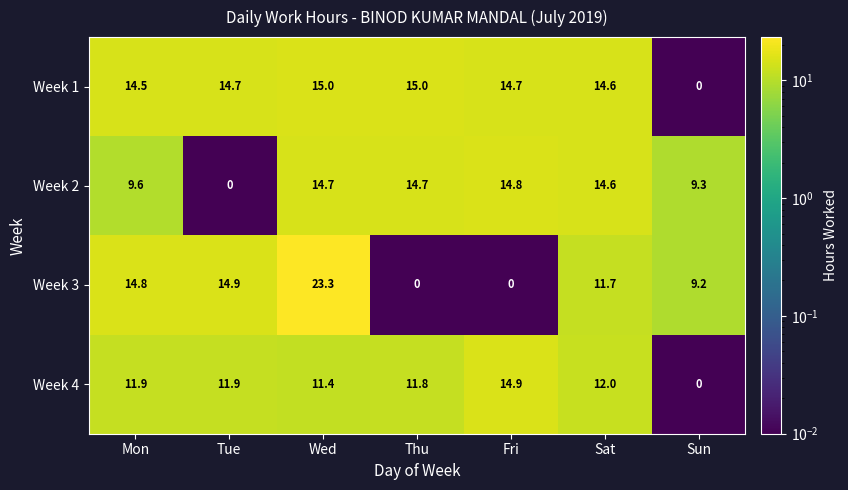

Reading right to left, extract all data points from this chart.

Week 1: Sun=0.0	Sat=14.6	Fri=14.7	Thu=15.0	Wed=15.0	Tue=14.7	Mon=14.5
Week 2: Sun=9.3	Sat=14.6	Fri=14.8	Thu=14.7	Wed=14.7	Tue=0.0	Mon=9.6
Week 3: Sun=9.2	Sat=11.7	Fri=0.0	Thu=0.0	Wed=23.3	Tue=14.9	Mon=14.8
Week 4: Sun=0.0	Sat=12.0	Fri=14.9	Thu=11.8	Wed=11.4	Tue=11.9	Mon=11.9